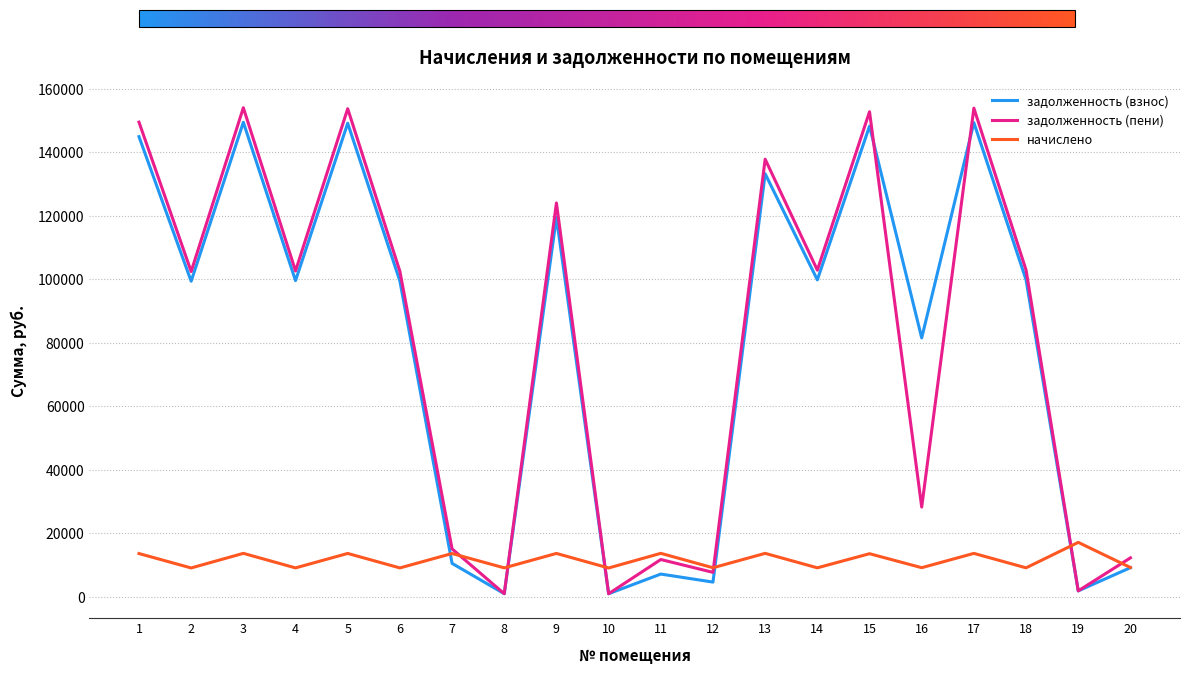

In начислено, how many points are higher than both neighbors (excluding endpoints)?

9